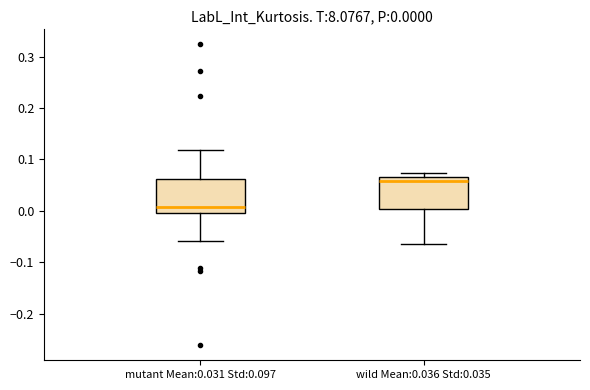

Which box has the highest median line?

wild Mean:0.036 Std:0.035